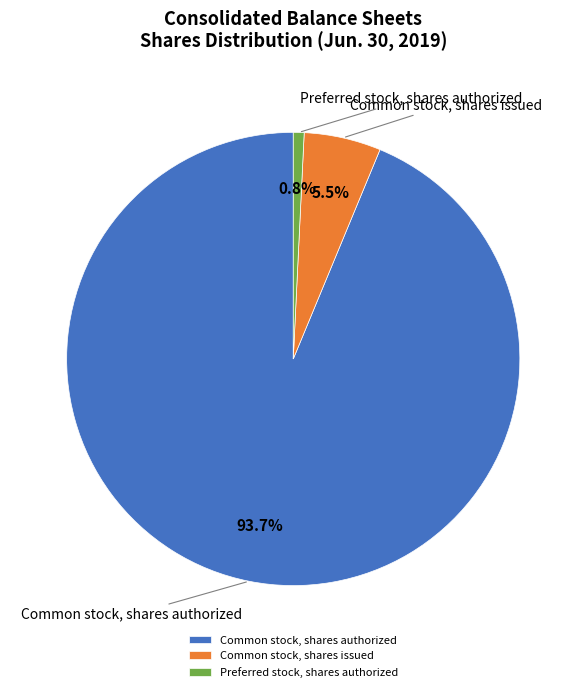

What is the majority slice?

Common stock, shares authorized